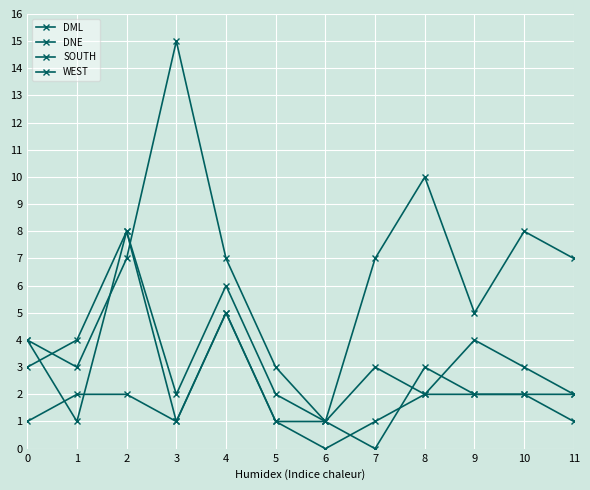

What is the value of the SOUTH point at the 9th from the left?

10